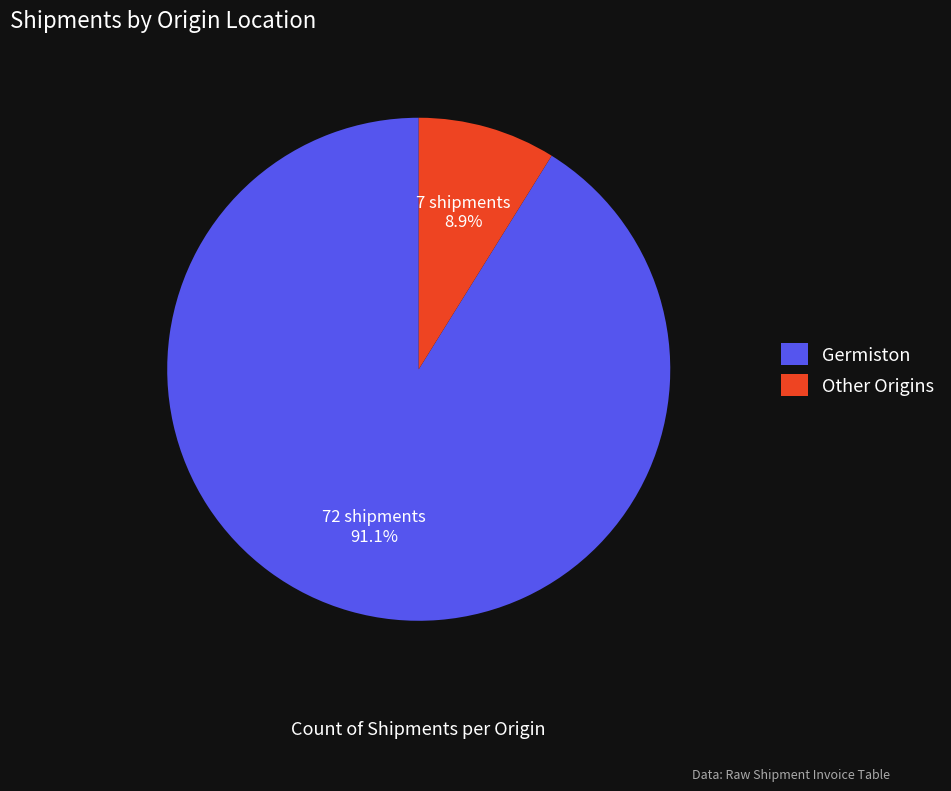

Between Germiston and Other Origins, which is larger?

Germiston